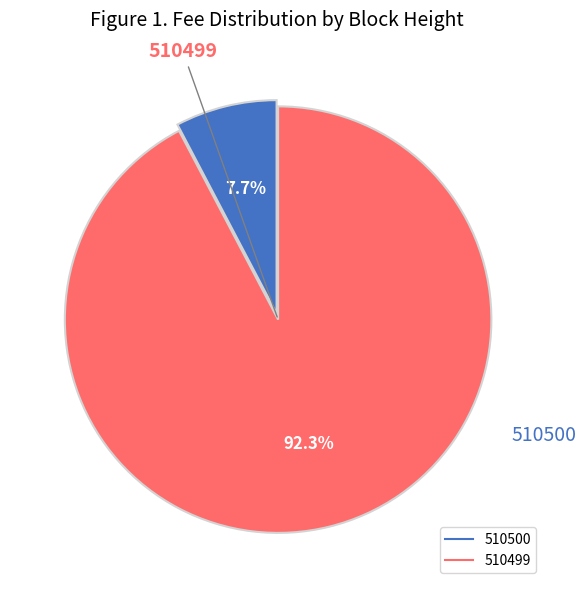

Combined, what portion of the pie is 510500 and 510499?

100.0%